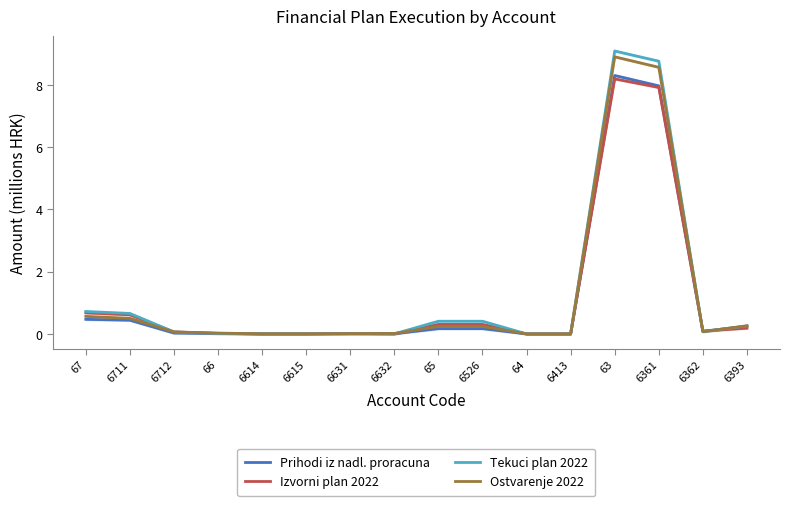

Reading right to left, extract all data points from this chart.

Prihodi iz nadl. proracuna: 0.2	0.1	8.0	8.3	0.0	0.0	0.2	0.2	0.0	0.0	0.0	0.0	0.0	0.0	0.4	0.5
Izvorni plan 2022: 0.2	0.1	7.9	8.2	0.0	0.0	0.3	0.3	0.0	0.0	0.0	0.0	0.0	0.1	0.6	0.7
Tekuci plan 2022: 0.3	0.1	8.8	9.1	0.0	0.0	0.4	0.4	0.0	0.0	0.0	0.0	0.0	0.1	0.7	0.7
Ostvarenje 2022: 0.3	0.1	8.6	8.9	0.0	0.0	0.2	0.2	0.0	0.0	0.0	0.0	0.0	0.1	0.5	0.6